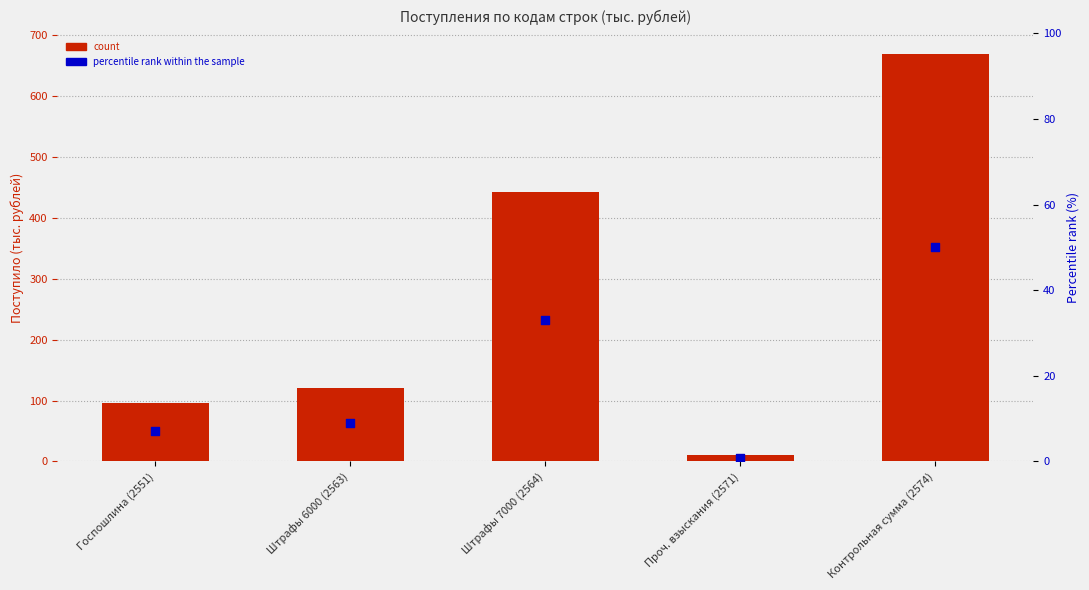

What is the total value across all series at Проч. взыскания (2571)?

10.7